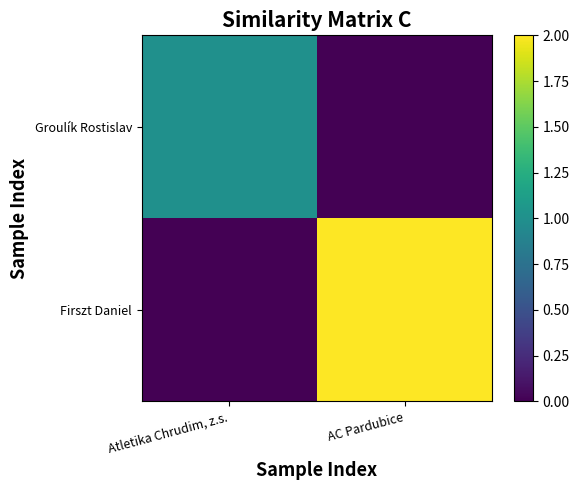

Reading right to left, transcribe all the data shown in this chart.

Groulík Rostislav: AC Pardubice=0	Atletika Chrudim, z.s.=1
Firszt Daniel: AC Pardubice=2	Atletika Chrudim, z.s.=0